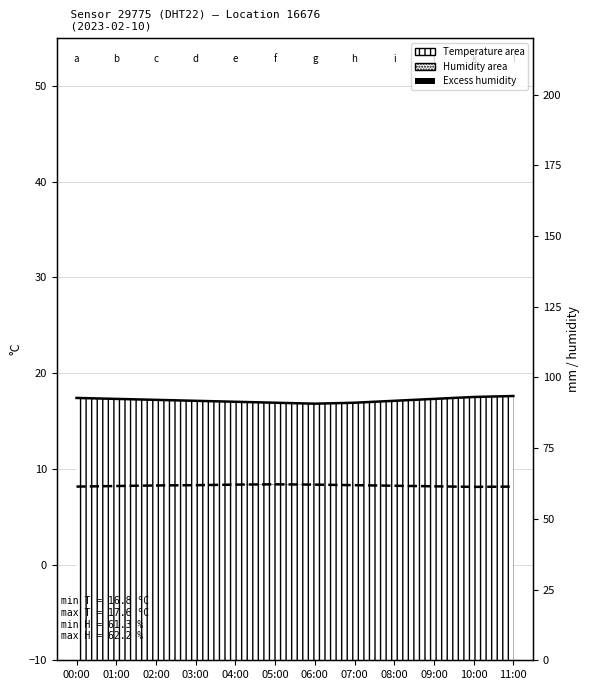

At which category does Temperature (°C) reach its first local valley?

06:00